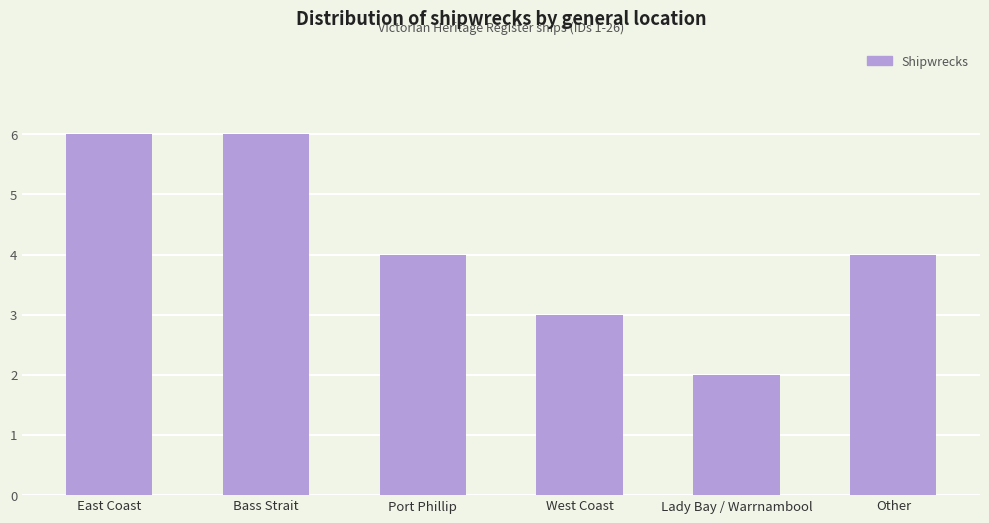

What is the minimum value shown in the chart?

2